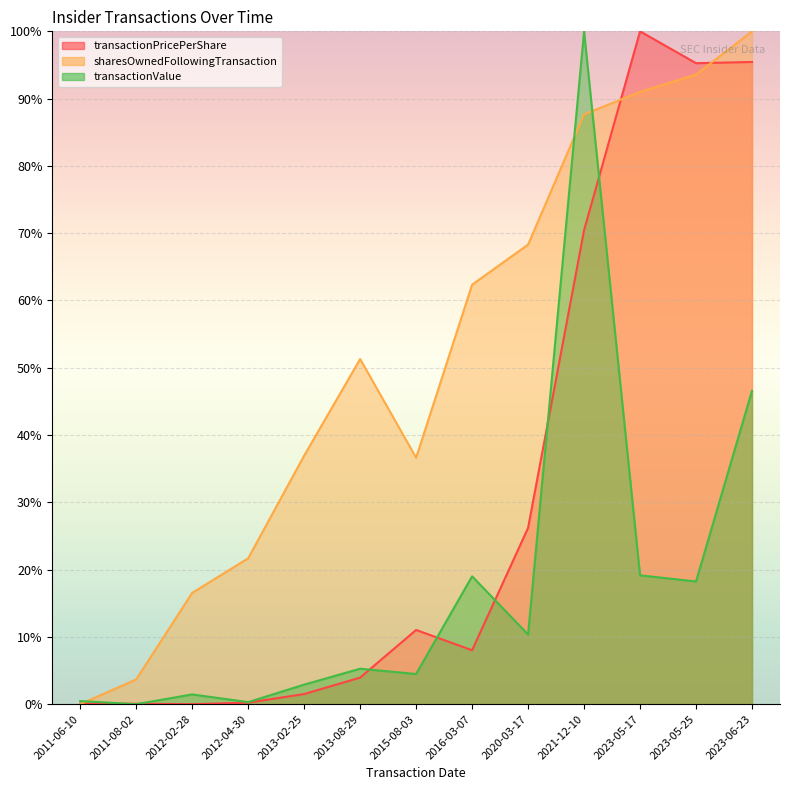

The sharesOwnedFollowingTransaction series shows 1.5 at 2011-08-02. True or false?

False